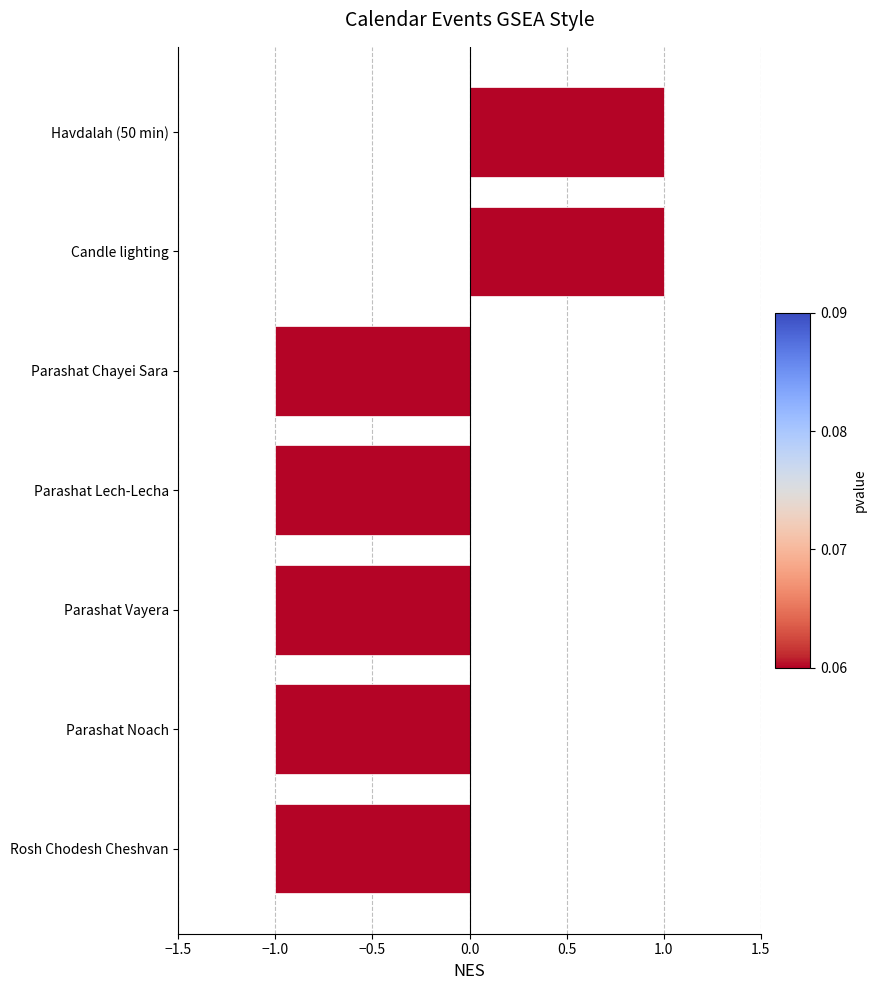

The value at Parashat Vayera is -1. True or false?

True